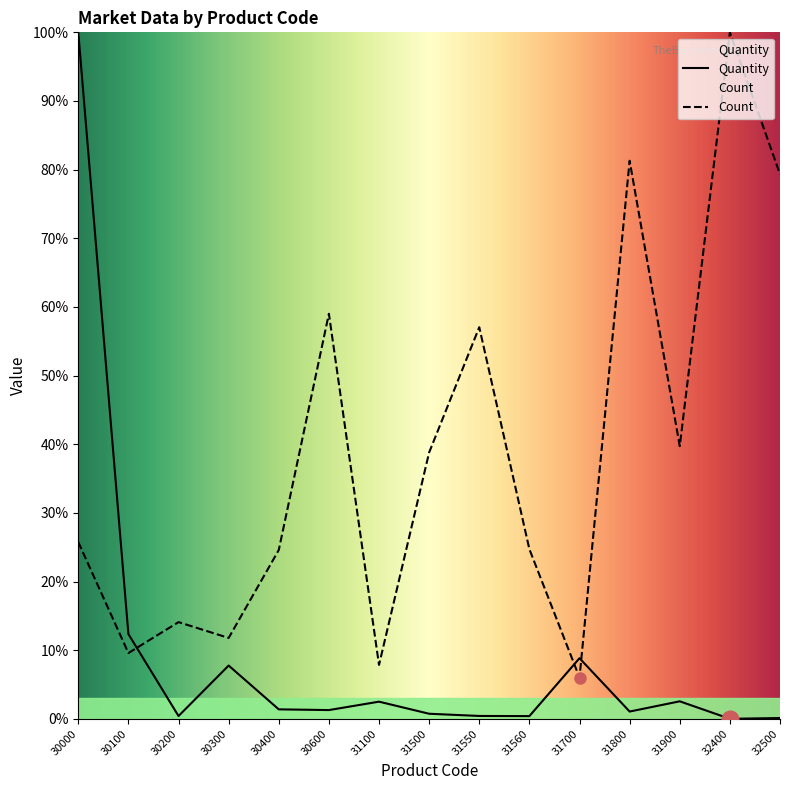

True or false: Count and Quantity intersect in this chart.

True